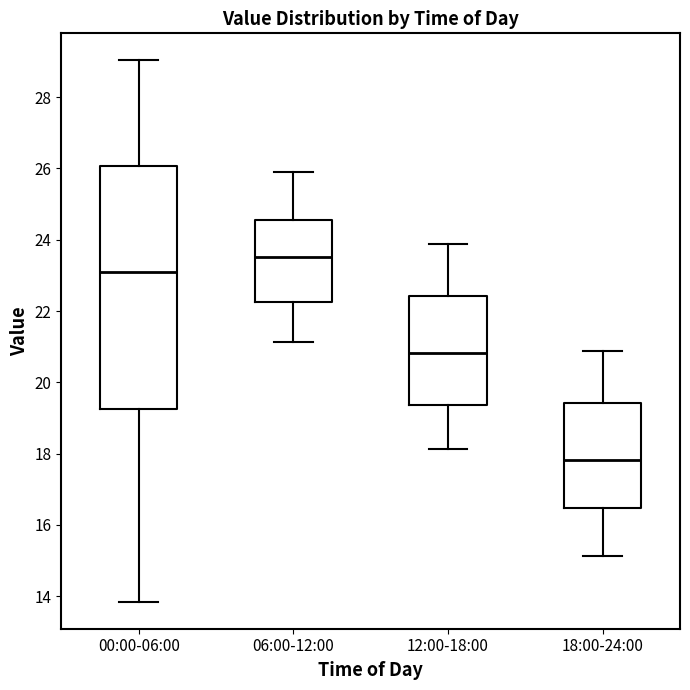

Reading left to right, transcribe this box plot: for each box, give where its median line is, the range the box spans, and where its two whiskers end, as read against the y-axis. The values are not printed on the chart, so give them approximately, as read against the axis.

00:00-06:00: median 23.0, box 19.2 to 26.0, whiskers 13.8 to 29.0
06:00-12:00: median 23.6, box 22.2 to 24.6, whiskers 21.2 to 25.8
12:00-18:00: median 20.8, box 19.4 to 22.4, whiskers 18.2 to 23.8
18:00-24:00: median 17.8, box 16.4 to 19.4, whiskers 15.2 to 20.8